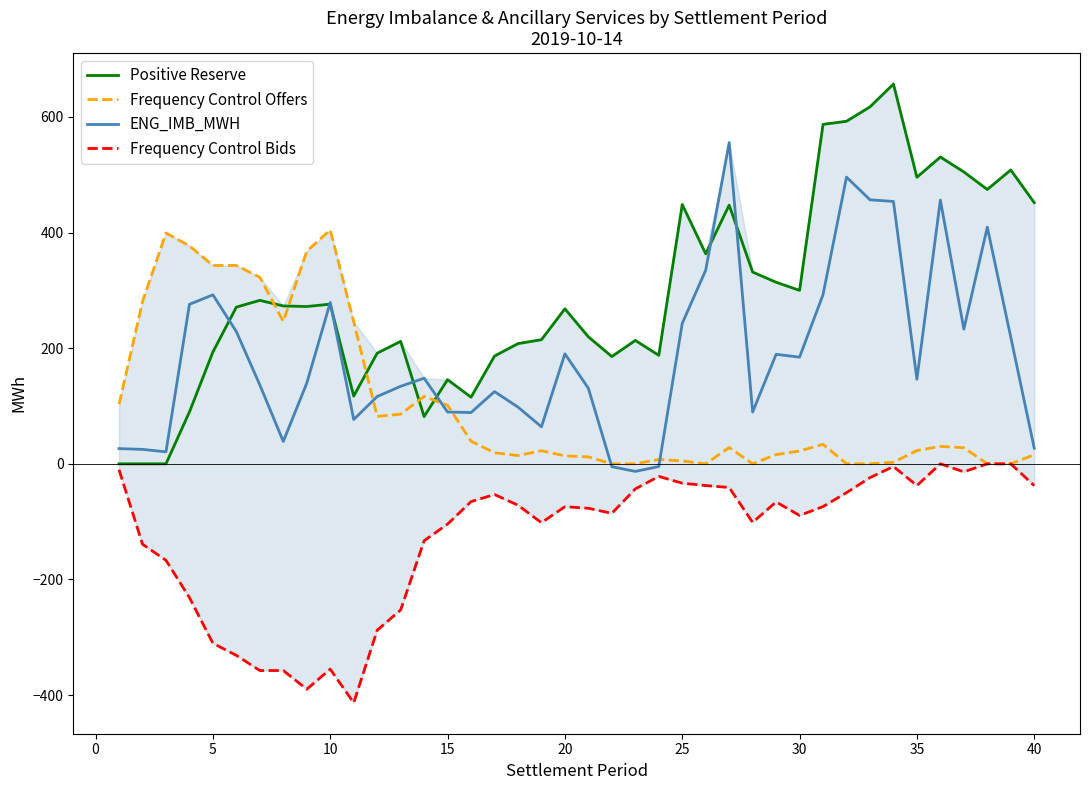

True or false: Frequency Control Offers and Positive Reserve cross at least once.

True